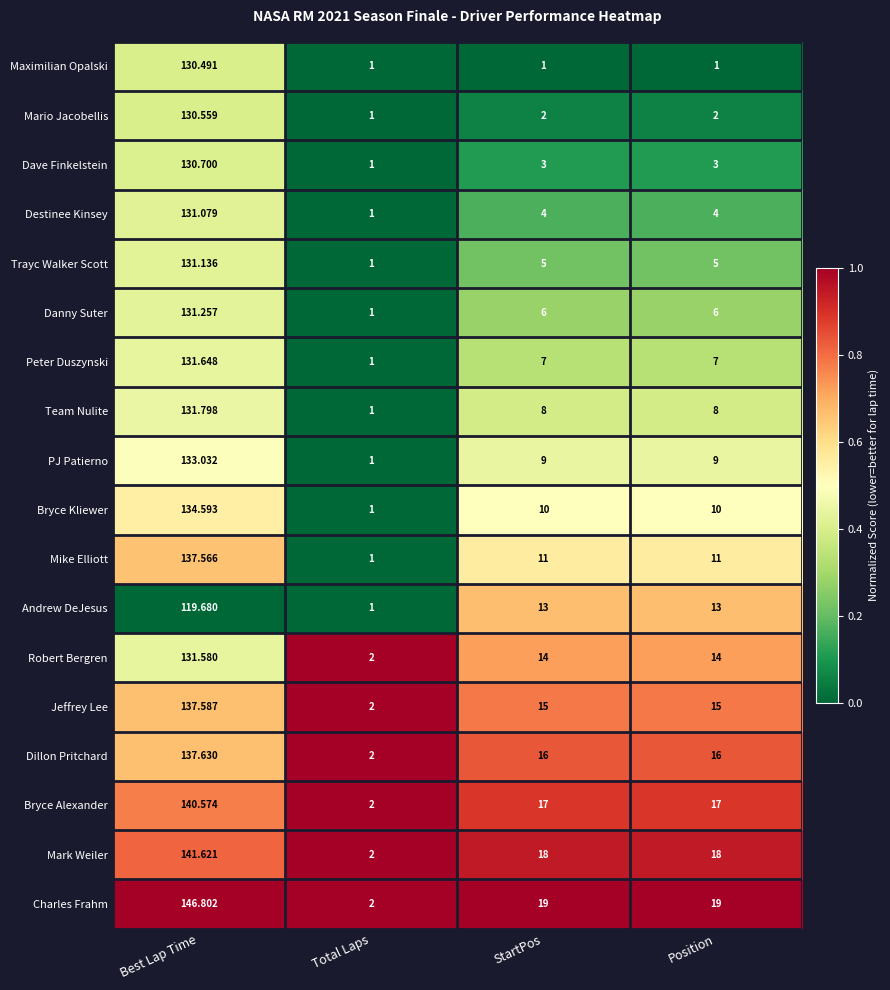

Between Best Lap Time and StartPos, which series saw the biggest shift?

Maximilian Opalski